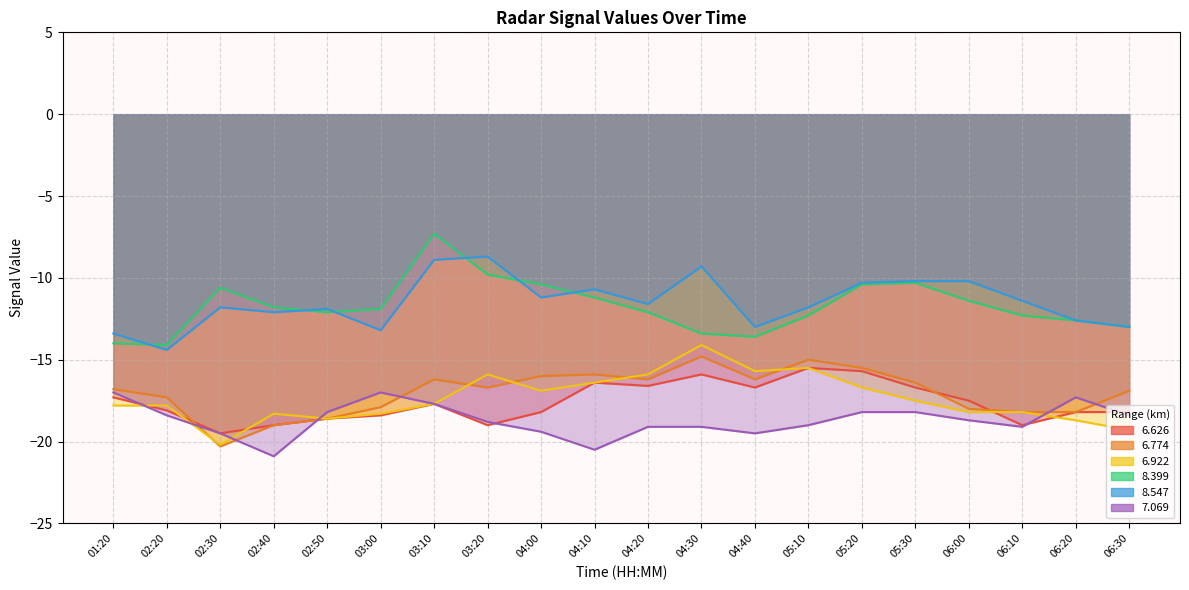

True or false:   6.626 has more than 1 interior local peaks.

True